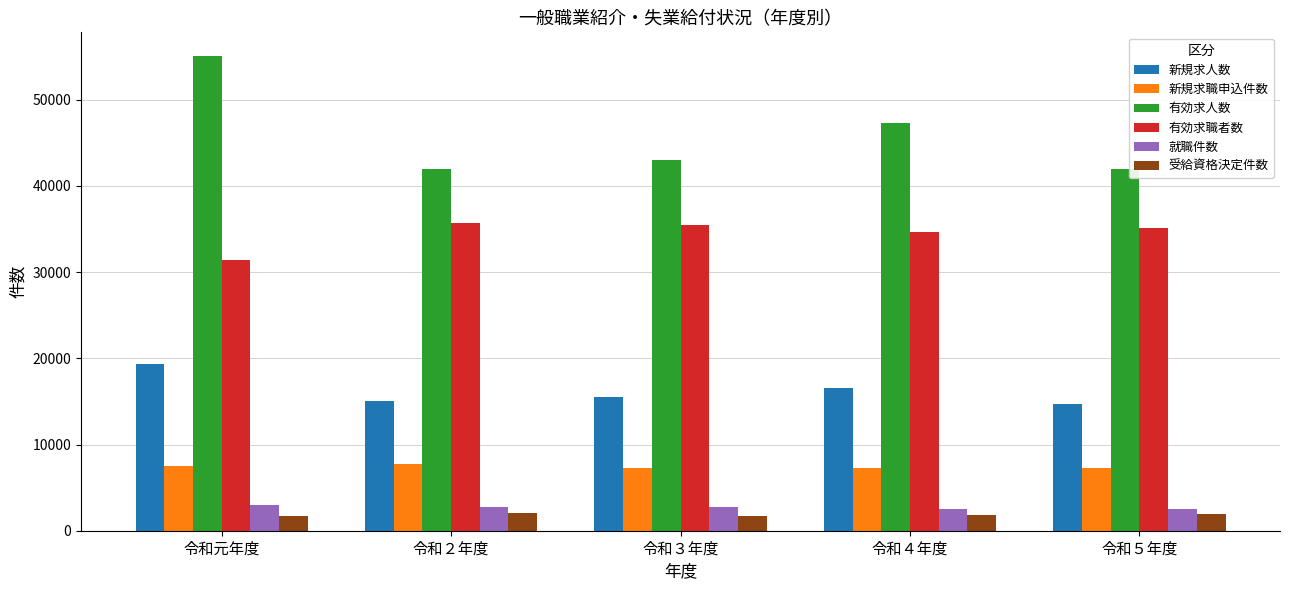

Rank the series at 令和元年度 from lowest to highest value.

受給資格決定件数, 就職件数, 新規求職申込件数, 新規求人数, 有効求職者数, 有効求人数